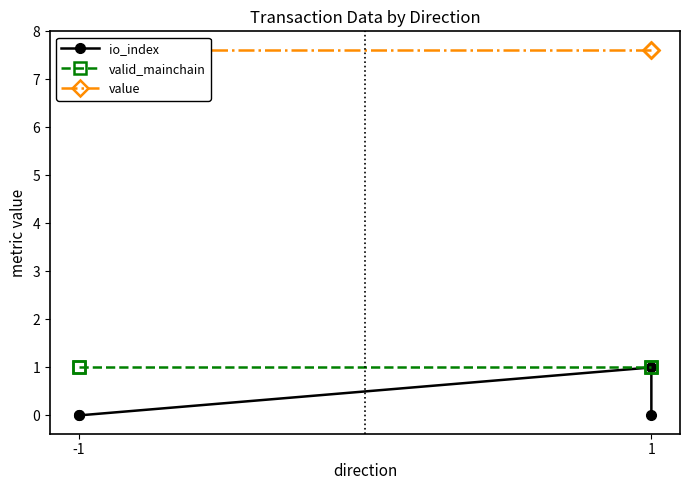

How many lines are shown in the chart?

3